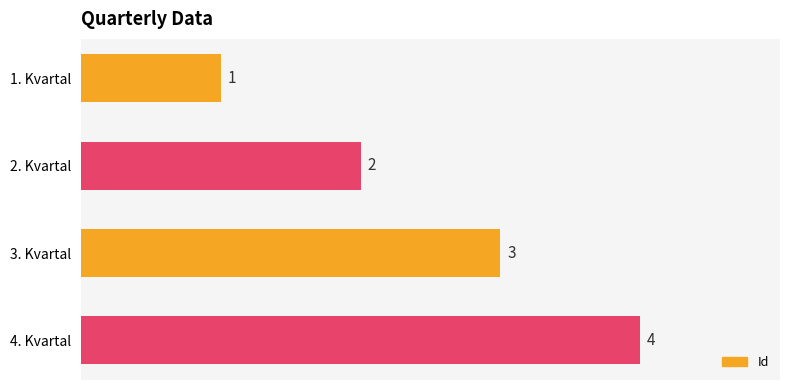

Where is the data nearest to the value 2?

2. Kvartal